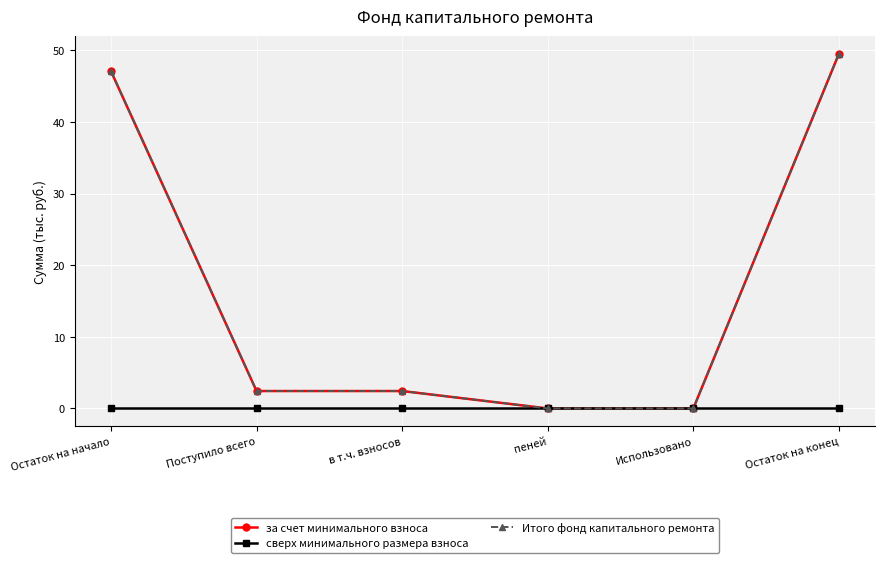

True or false: за счет минимального взноса and Итого фонд капитального ремонта cross at least once.

False